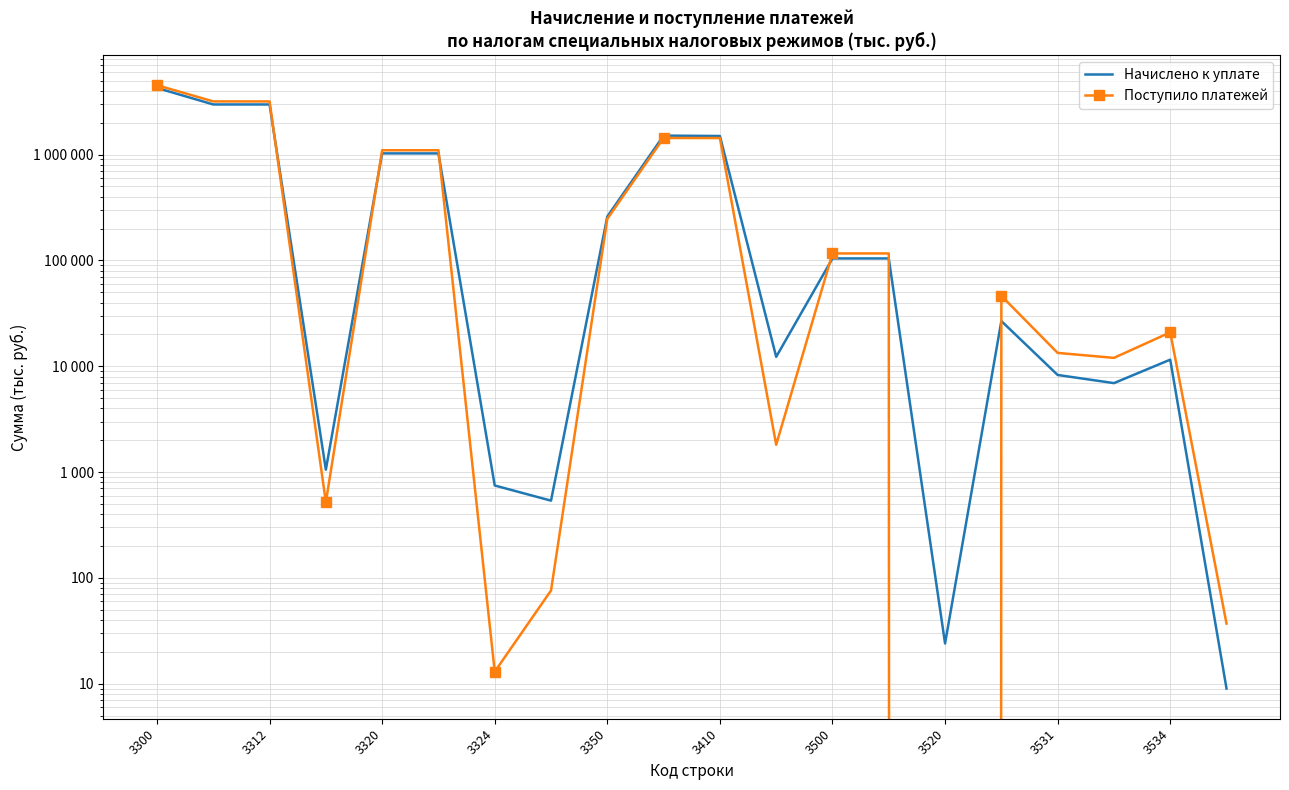

At which category is the sum across all series the highest?

3300